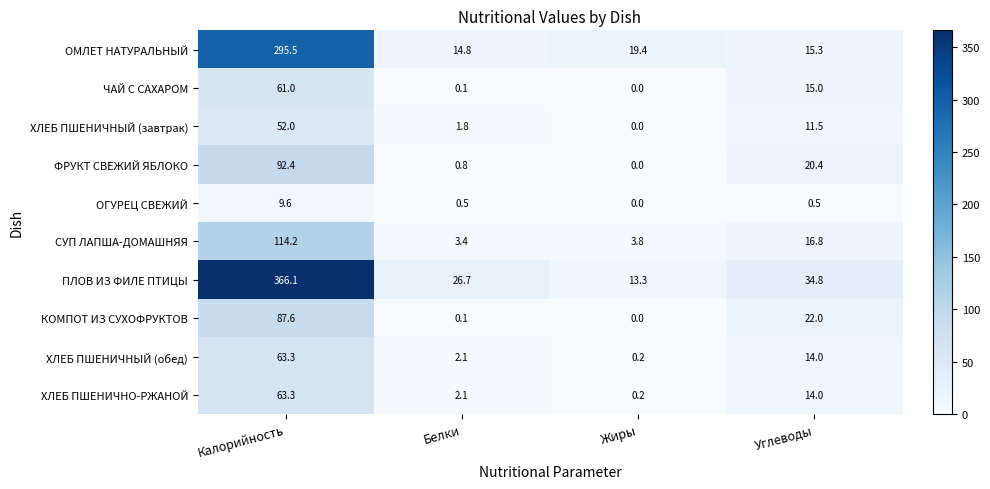

Rank the categories by ФРУКТ СВЕЖИЙ ЯБЛОКО value from lowest to highest.

Жиры, Белки, Углеводы, Калорийность